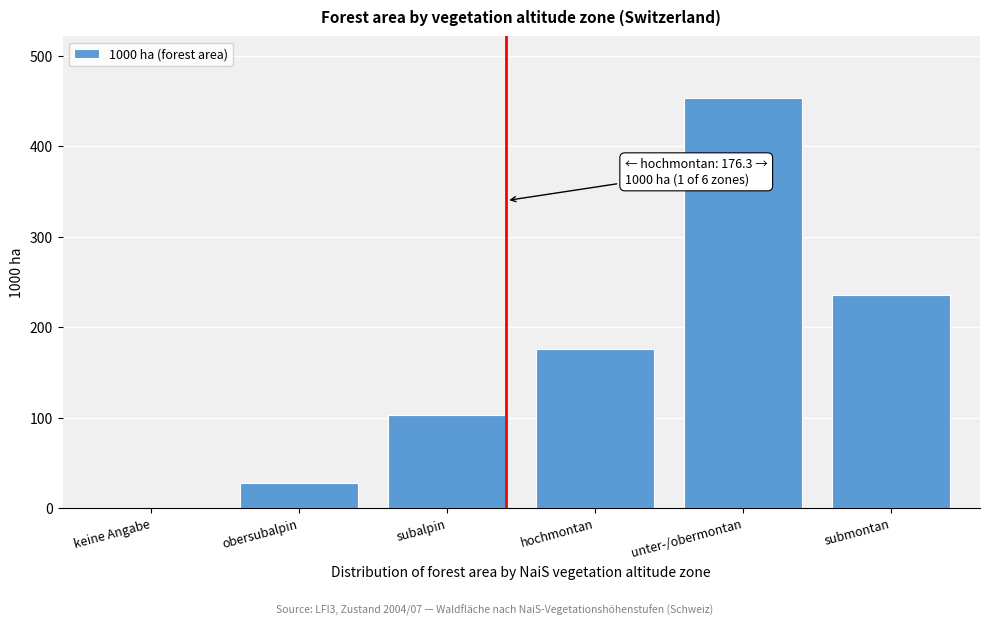

Reading left to right, what are all the values shown in this chart?

keine Angabe=0.0	obersubalpin=27.4	subalpin=102.7	hochmontan=176.3	unter-/obermontan=453.2	submontan=235.4